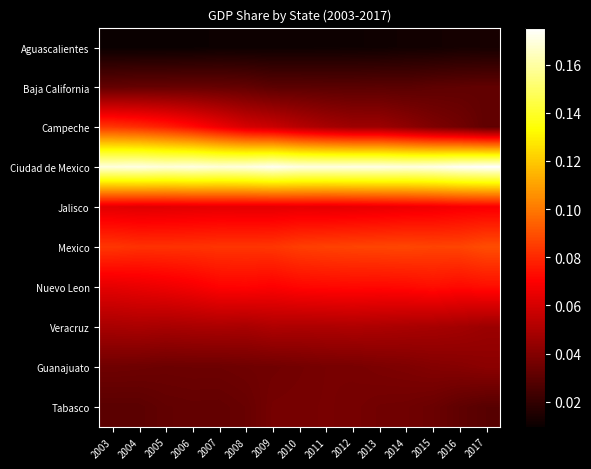

At how many categories does at least one series exceed 0?

15